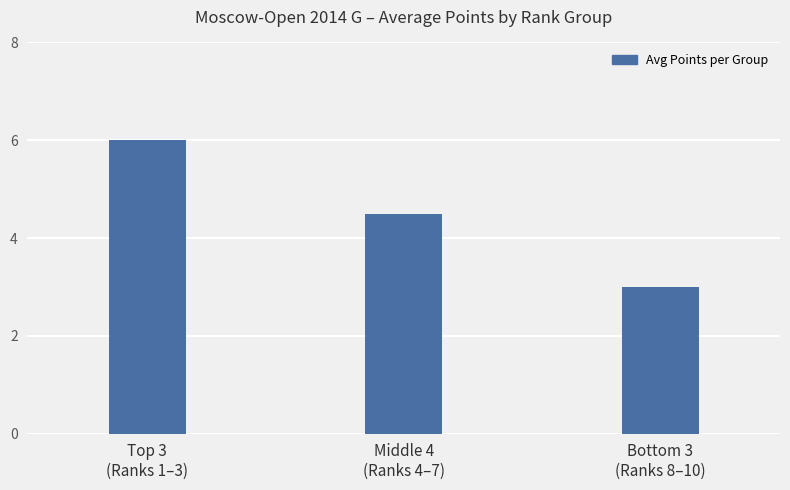

The value at Top 3
(Ranks 1–3) is 10.0. True or false?

False